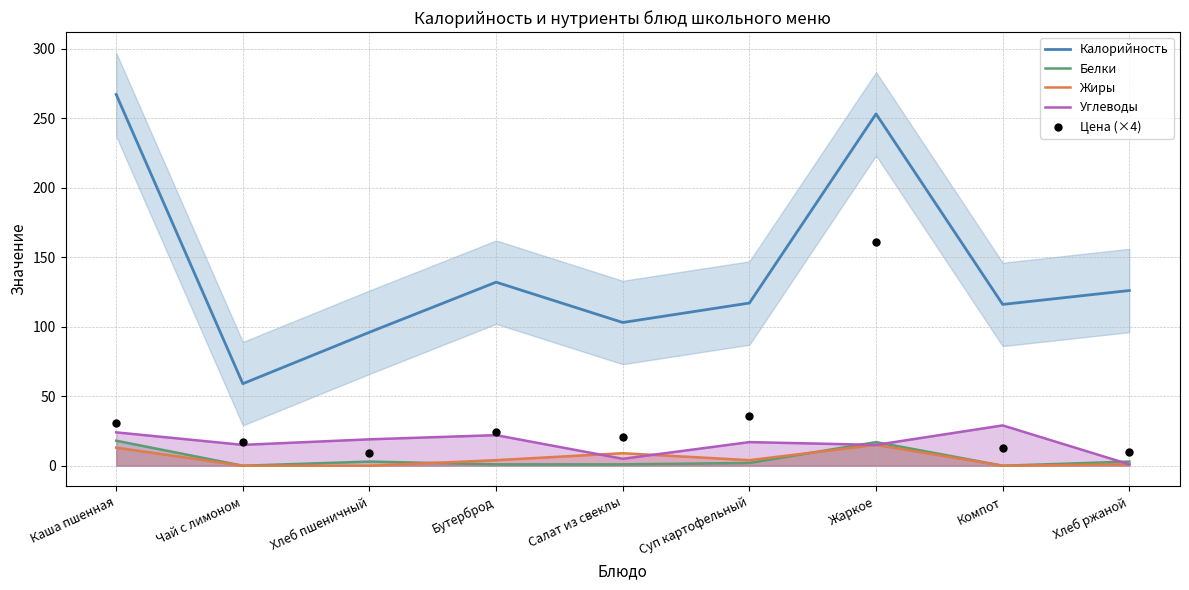

Which series has the largest total across all categories?

Калорийность